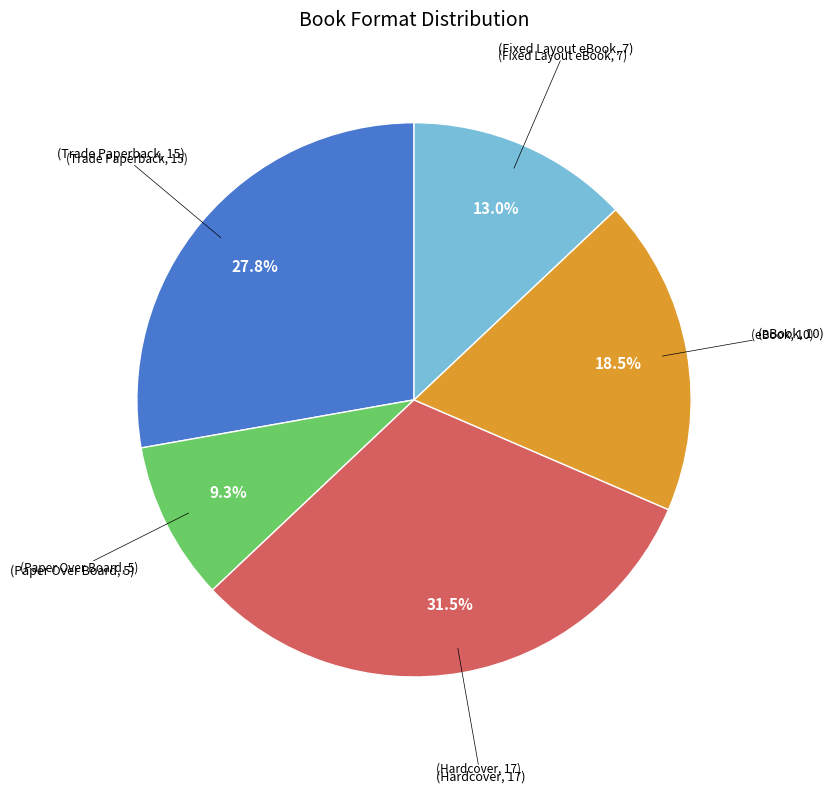

How many segments does this pie chart have?

5